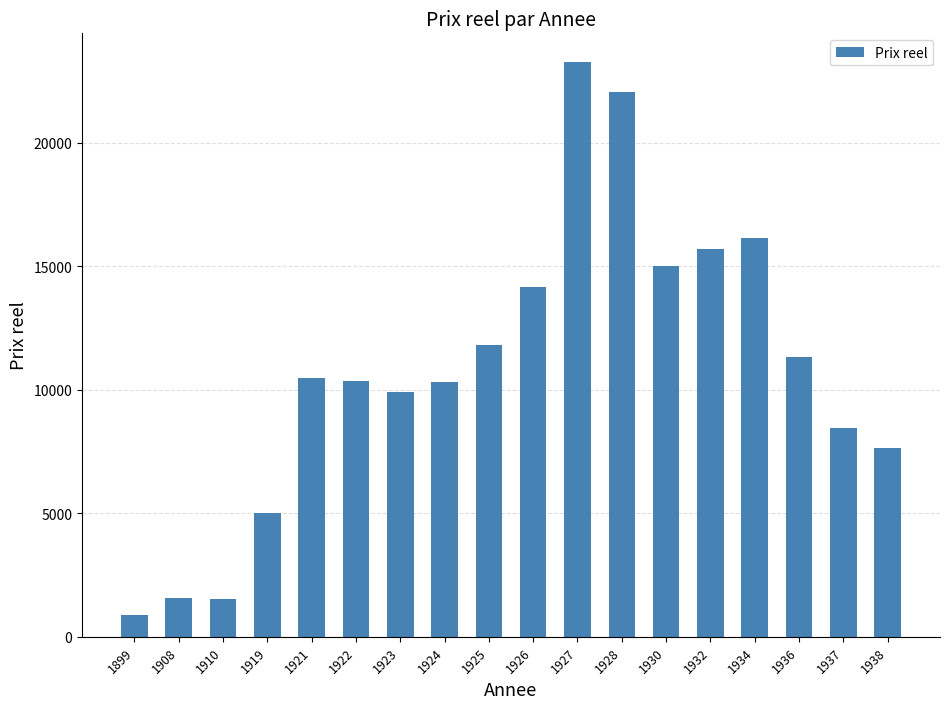

How many data points does each series have?

18